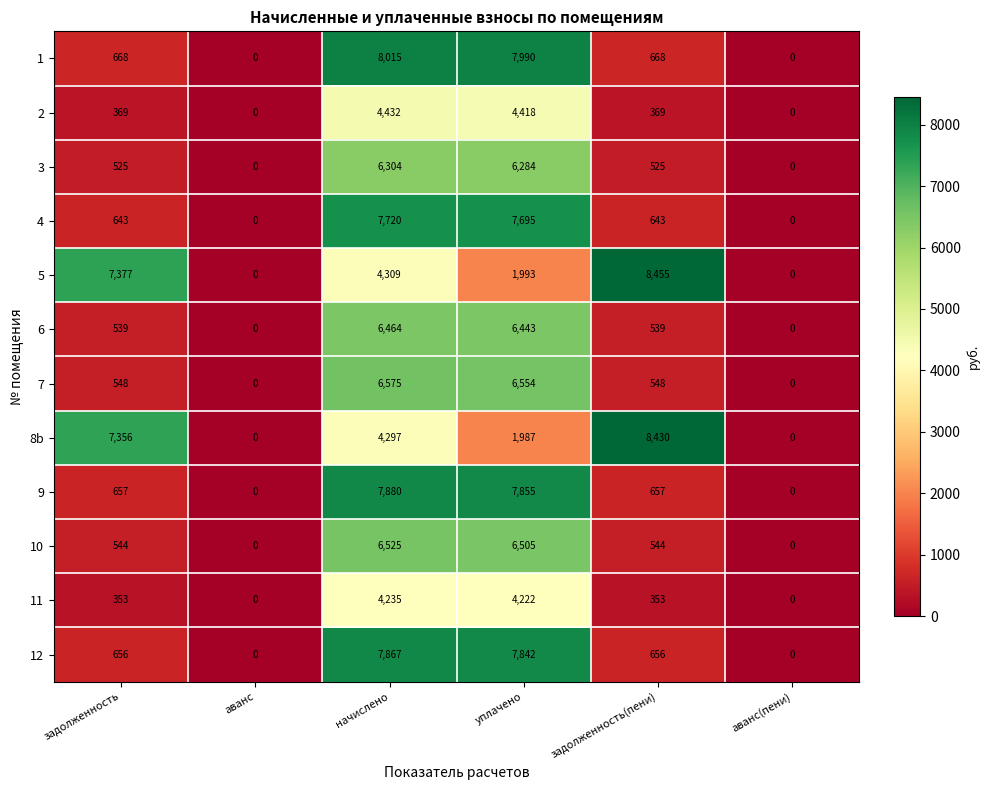

What is the average value of the 4 series?

2784